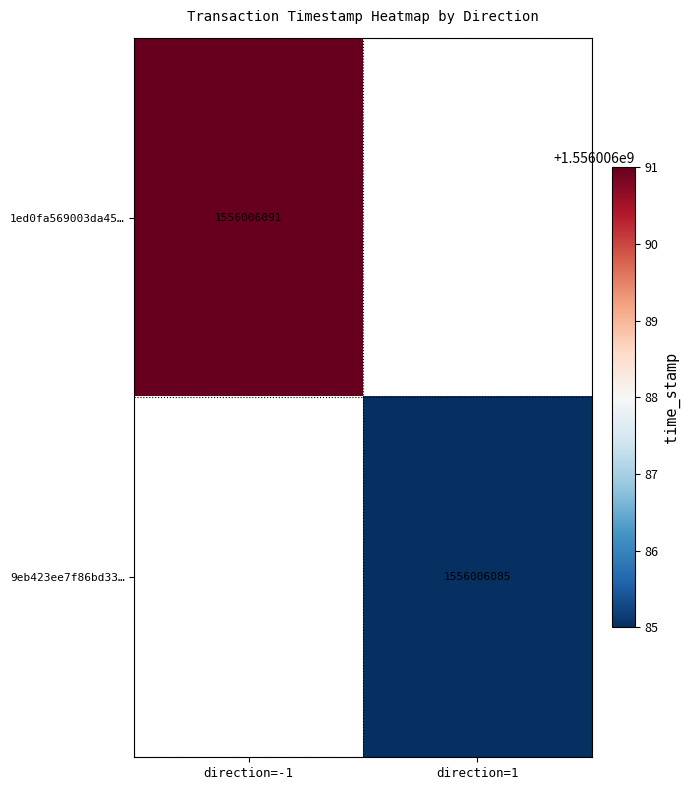

Rank the series by their maximum value, from highest to lowest.

1ed0fa569003da4517c29bf5c7a0f30b62762ce, 9eb423ee7f86bd335fdf642be4fa46b55ad56f8